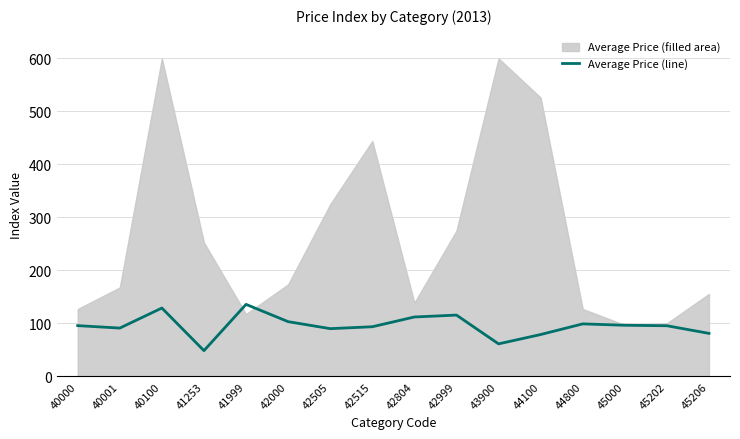

Is it true that the value at 43900 is 99.9?

False